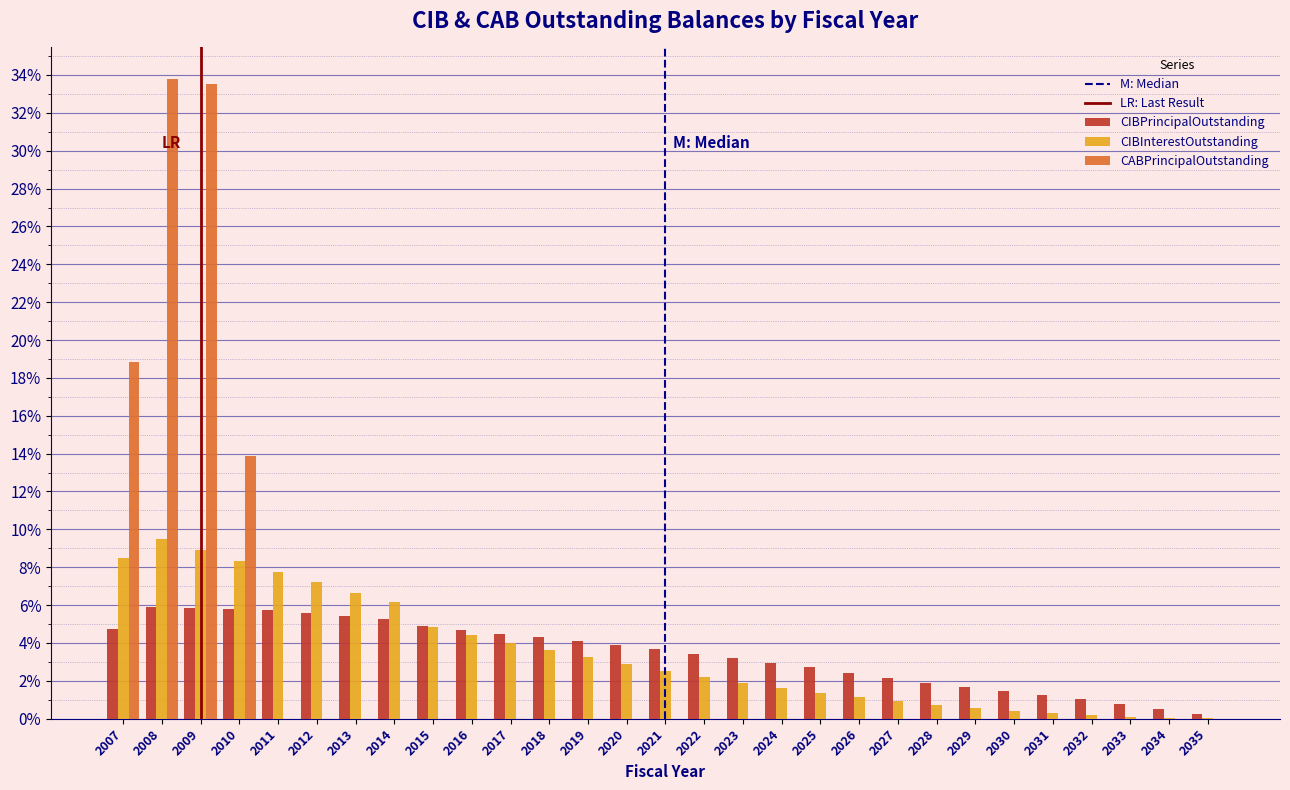

What is the highest value of the CIBPrincipalOutstanding series?

5.9